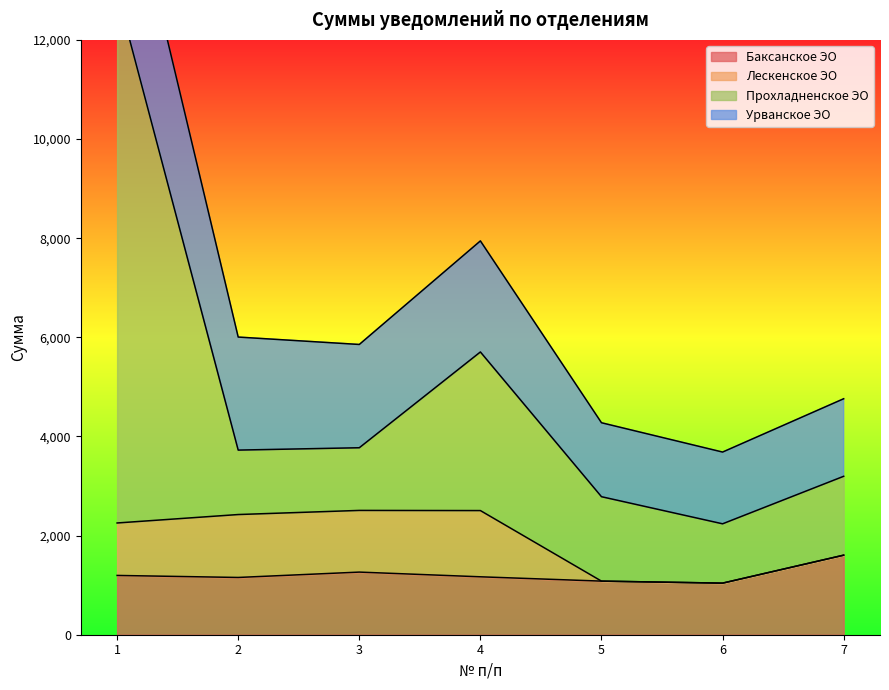

What is the sum of all Прохладненское ЭО values?

34379.6